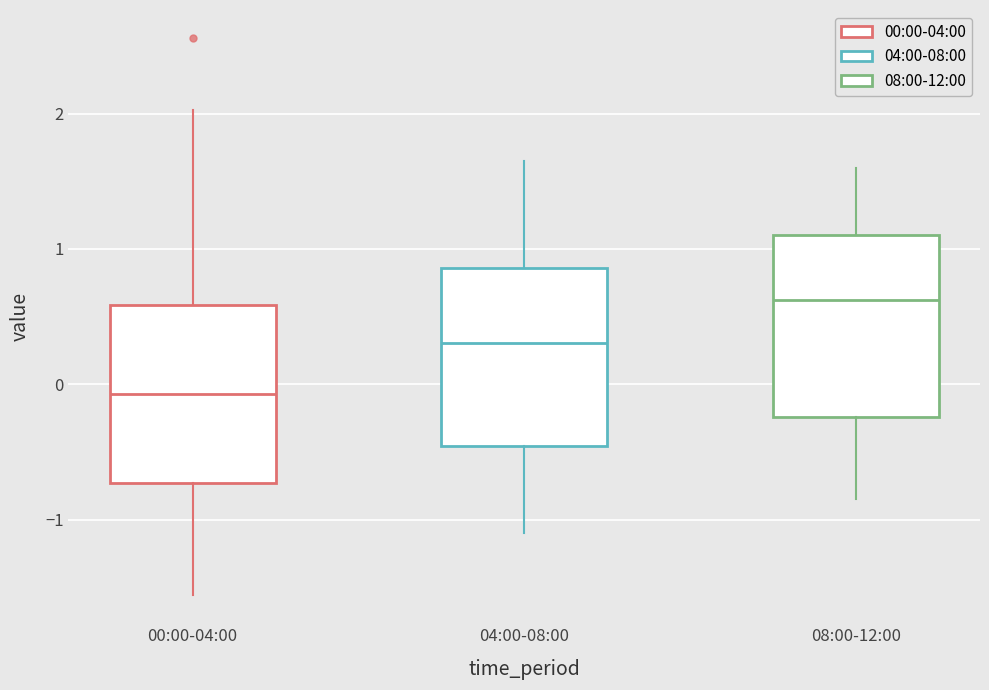

Reading left to right, read every box against the y-axis: the position of its median line, the range the box covers, and the ends of its whiskers. The values are not printed on the chart, so give them approximately, as read against the axis.

00:00-04:00: median -0.1, box -0.7 to 0.6, whiskers -1.6 to 2.0
04:00-08:00: median 0.3, box -0.5 to 0.9, whiskers -1.1 to 1.7
08:00-12:00: median 0.6, box -0.2 to 1.1, whiskers -0.8 to 1.6